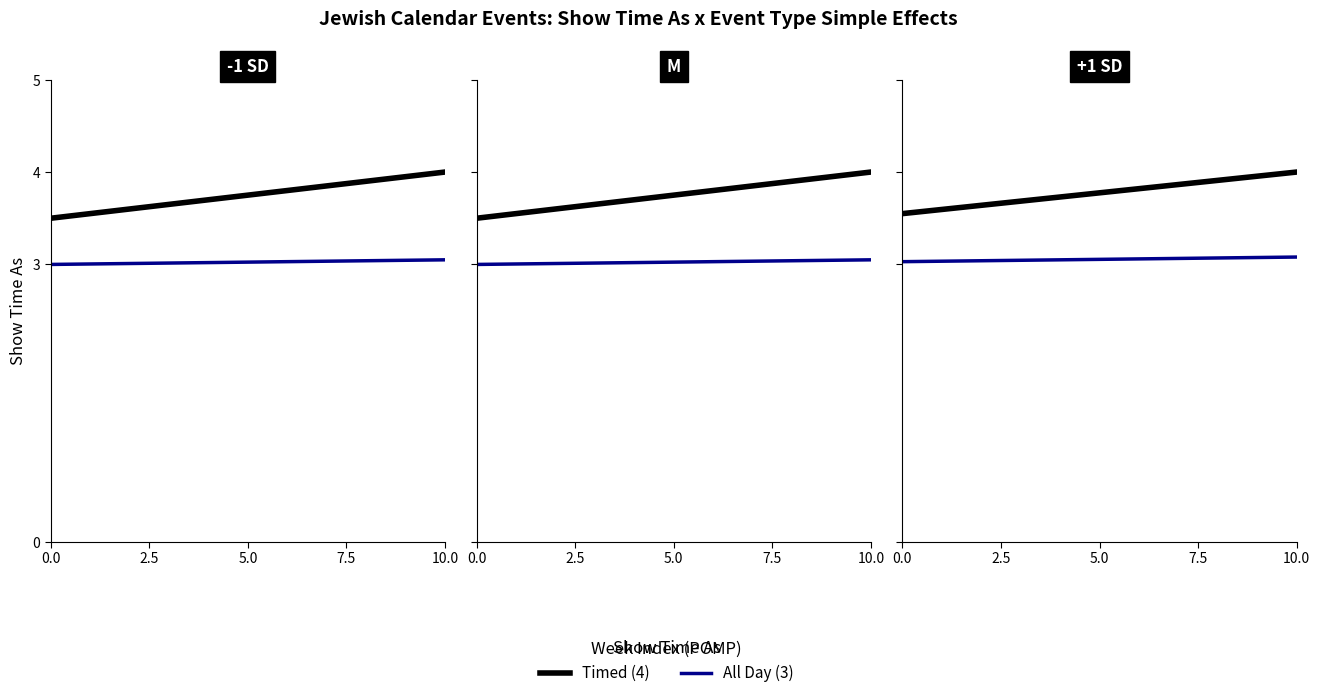

What are all the series names shown in the legend?

All Day (3), Timed (4)